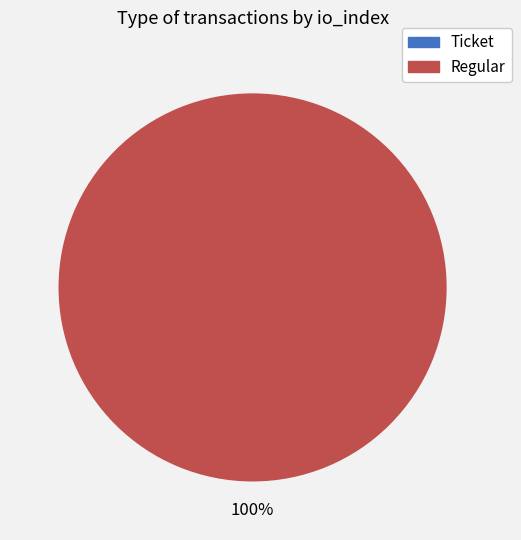

What is the majority slice?

Regular